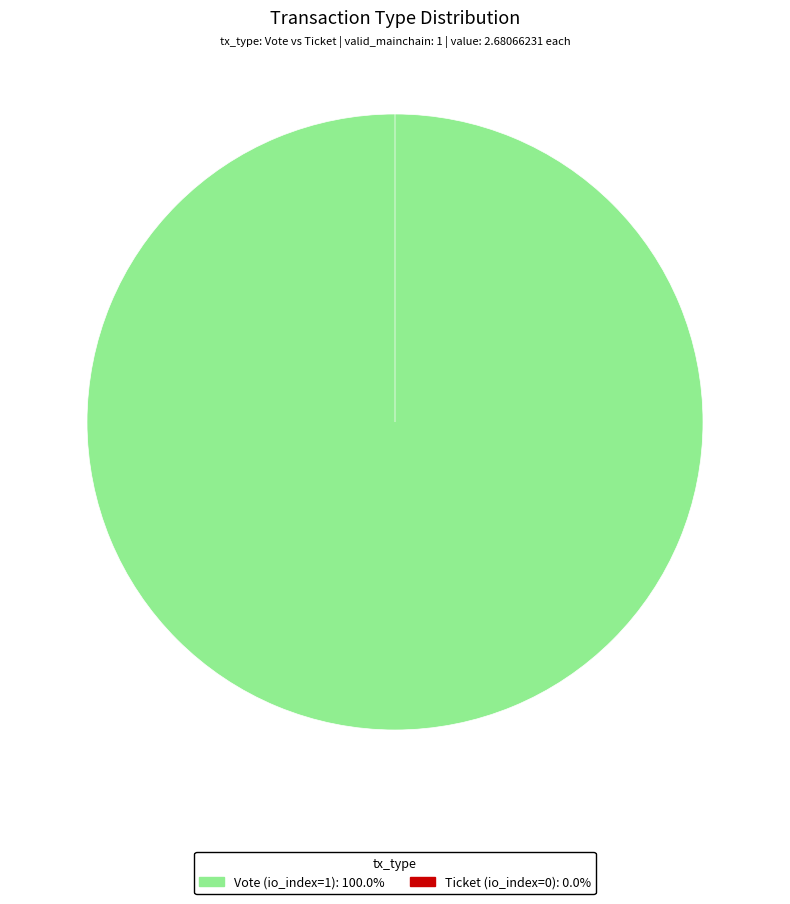

What percentage do Vote (io_index=1) and Ticket (io_index=0) together represent?

100.0%